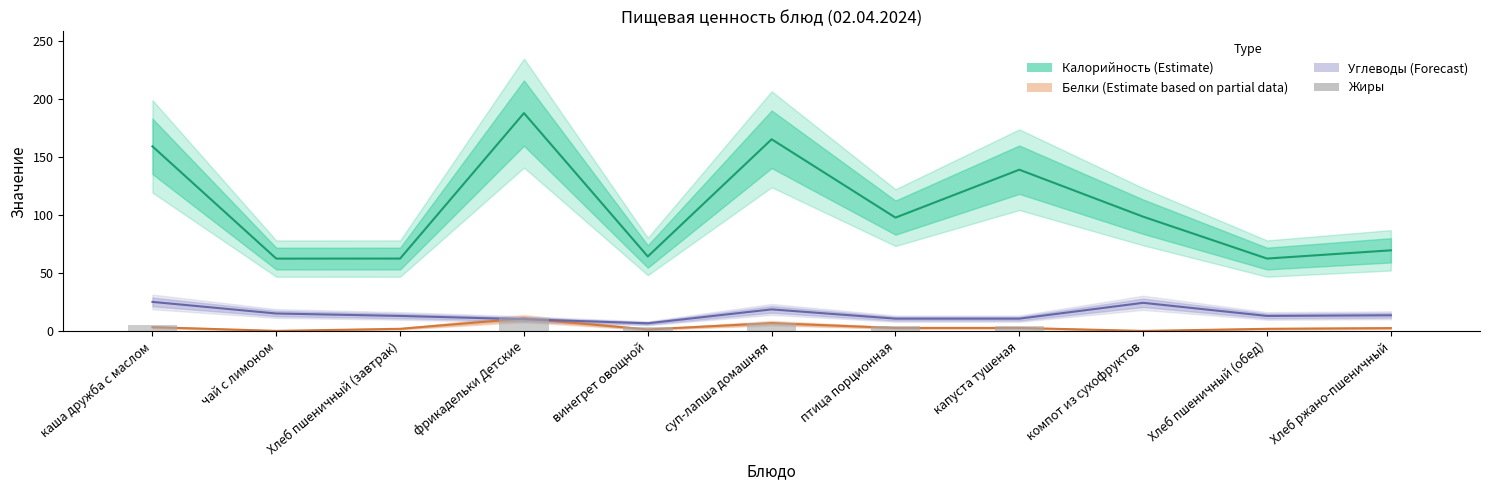

Is it true that Углеводы (Forecast) equals 15.2 at чай с лимоном?

True